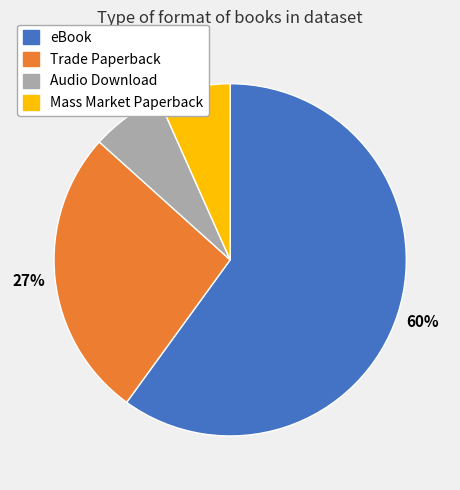

To the nearest percent, what is the average slice percentage?

25%